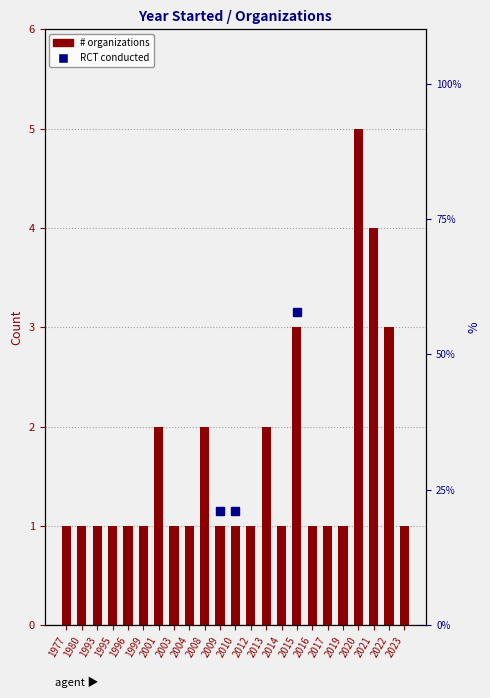

Between 2020 and 2008, which is larger?

2020